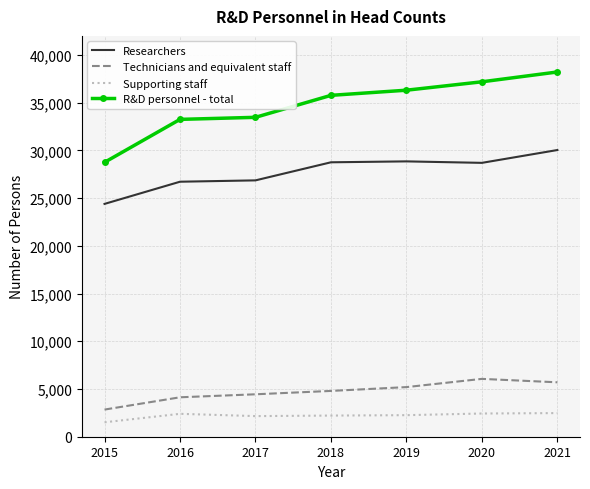

Which series has the largest range (max minus min)?

R&D personnel - total